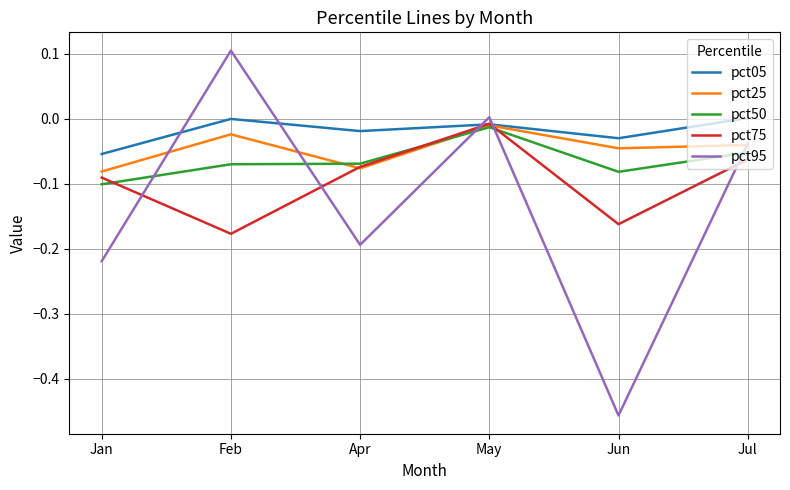

At which category is the sum across all series the highest?

May